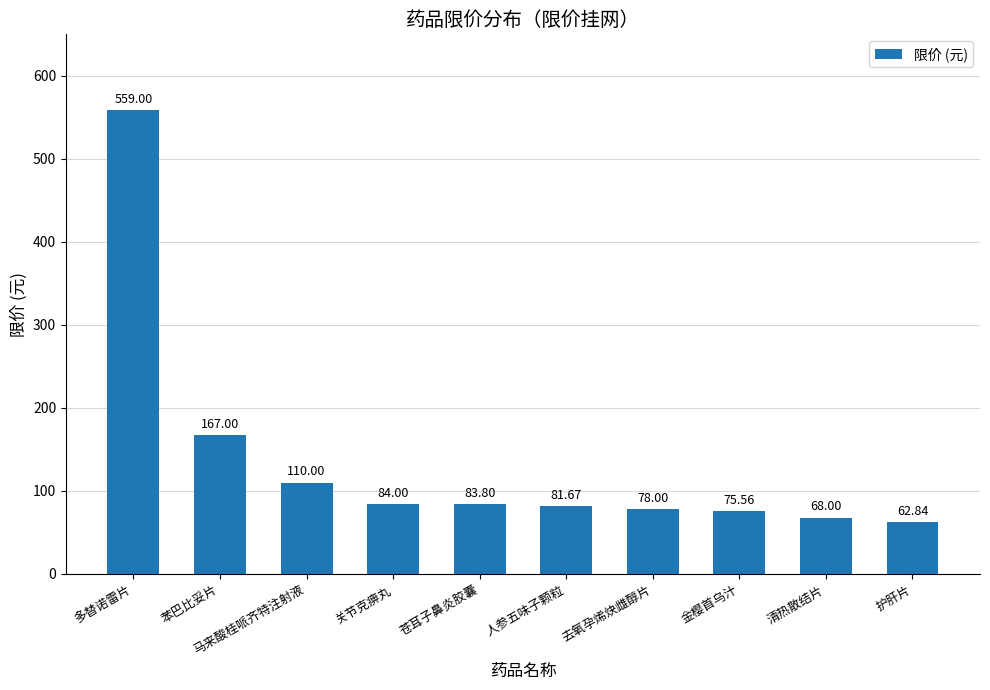

The value at 多替诺雷片 is 559.0. True or false?

True